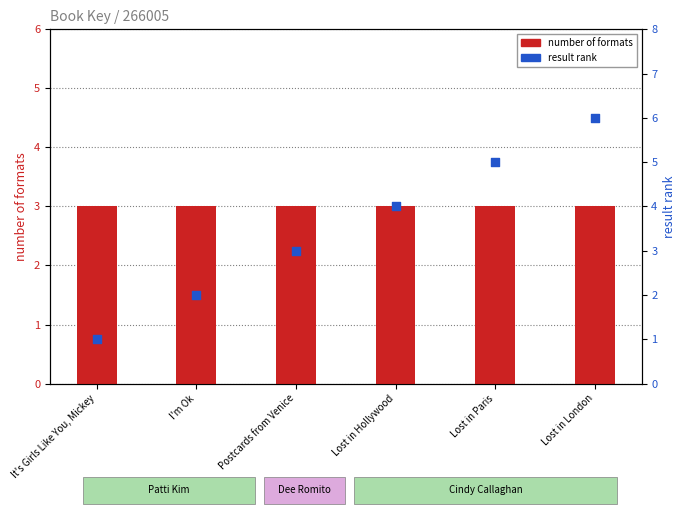

Which series has the largest total across all categories?

result rank